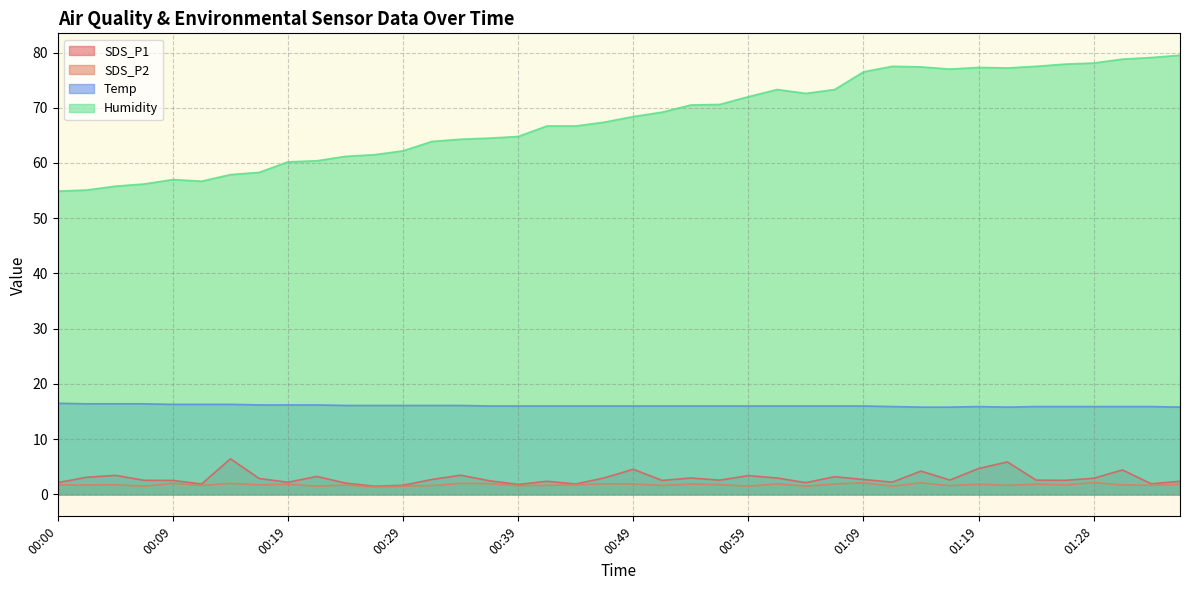

True or false: SDS_P2 and Humidity cross at least once.

False